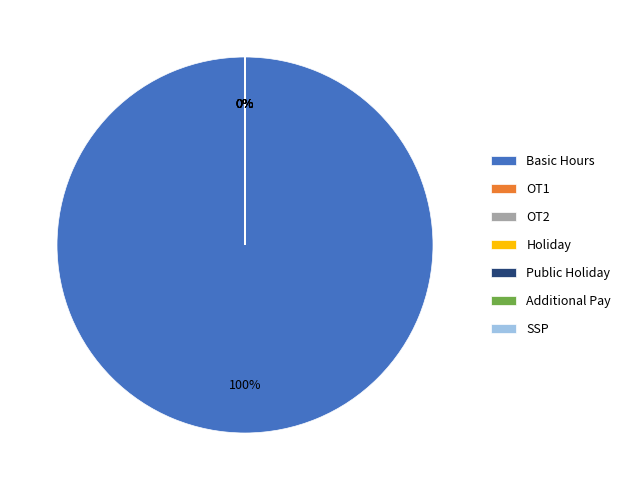

Which category has the biggest portion of the pie?

Basic Hours